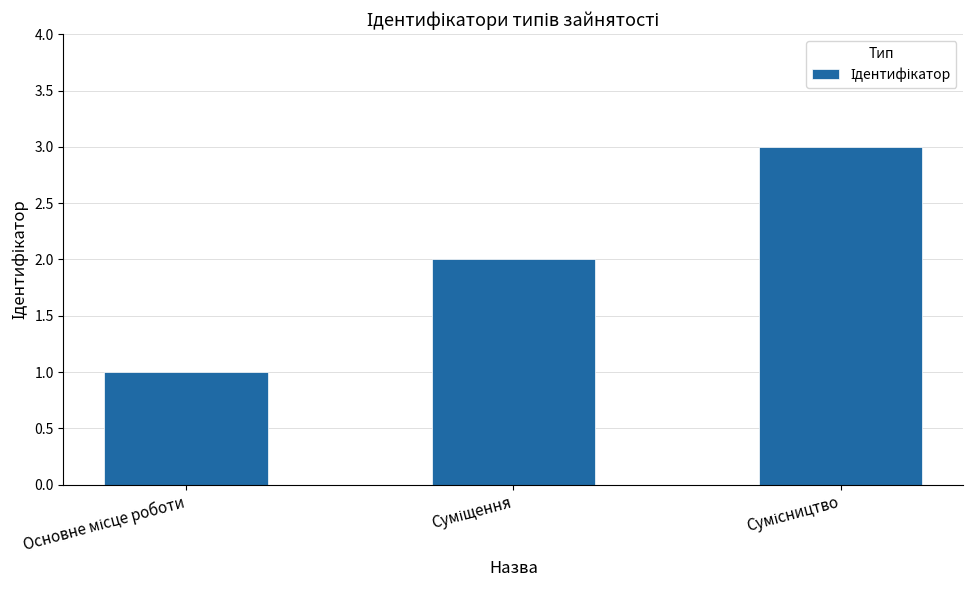

What is the maximum value shown in the chart?

3